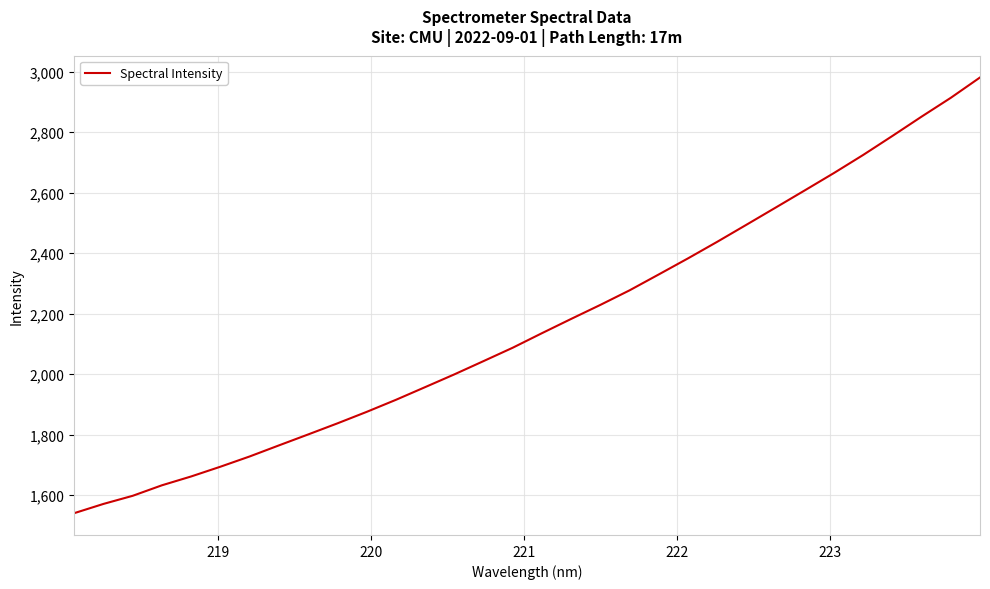

Reading left to right, list all the values displayed in this chart.

1540.5	1571.1	1598.0	1632.7	1662.0	1694.2	1728.1	1764.7	1800.8	1837.5	1875.4	1915.3	1957.2	1999.5	2043.4	2087.7	2135.8	2182.9	2229.3	2277.5	2330.1	2383.2	2437.9	2494.3	2551.0	2608.0	2665.5	2725.2	2787.9	2851.8	2914.0	2981.2